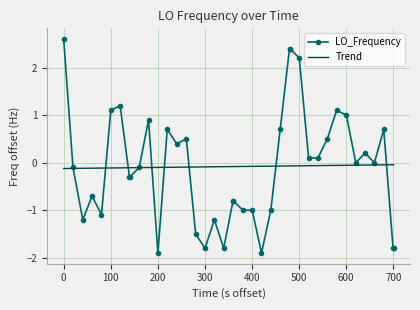

True or false: LO_Frequency has more than 0 interior local peaks.

True